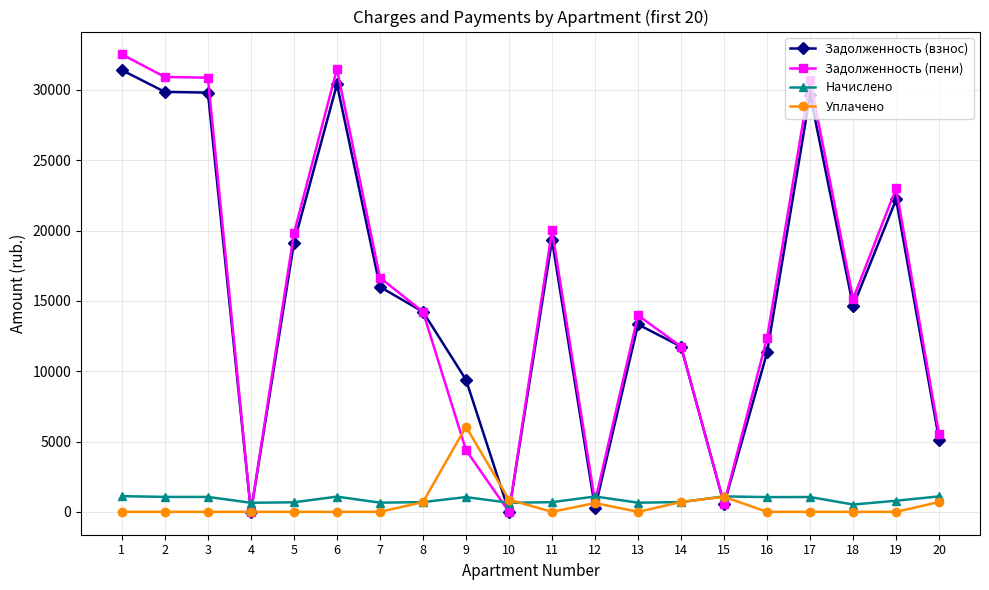

The value of Уплачено at 7 is -2275.2. True or false?

False